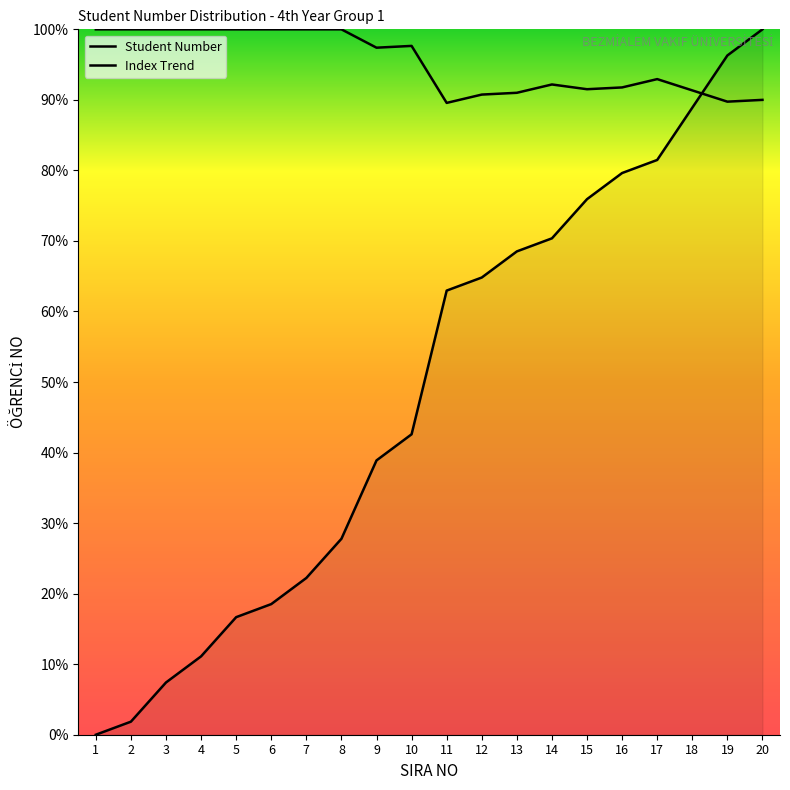

Reading left to right, extract all data points from this chart.

Student Number: 0.0	1.9	7.4	11.1	16.7	18.5	22.2	27.8	38.9	42.6	63.0	64.8	68.5	70.4	75.9	79.6	81.5	88.9	96.3	100.0
Index Trend: 100.0	100.0	100.0	100.0	100.0	100.0	100.0	100.0	97.4	97.7	89.6	90.8	91.0	92.2	91.5	91.8	92.9	91.3	89.7	90.0